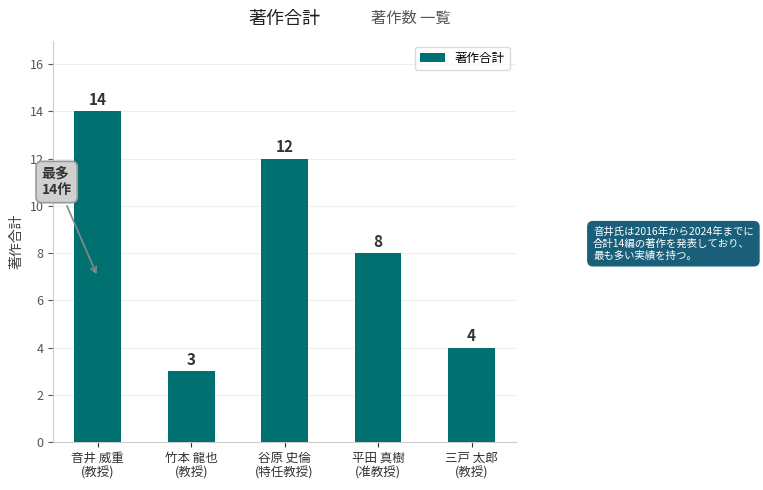

What is the minimum value shown in the chart?

3